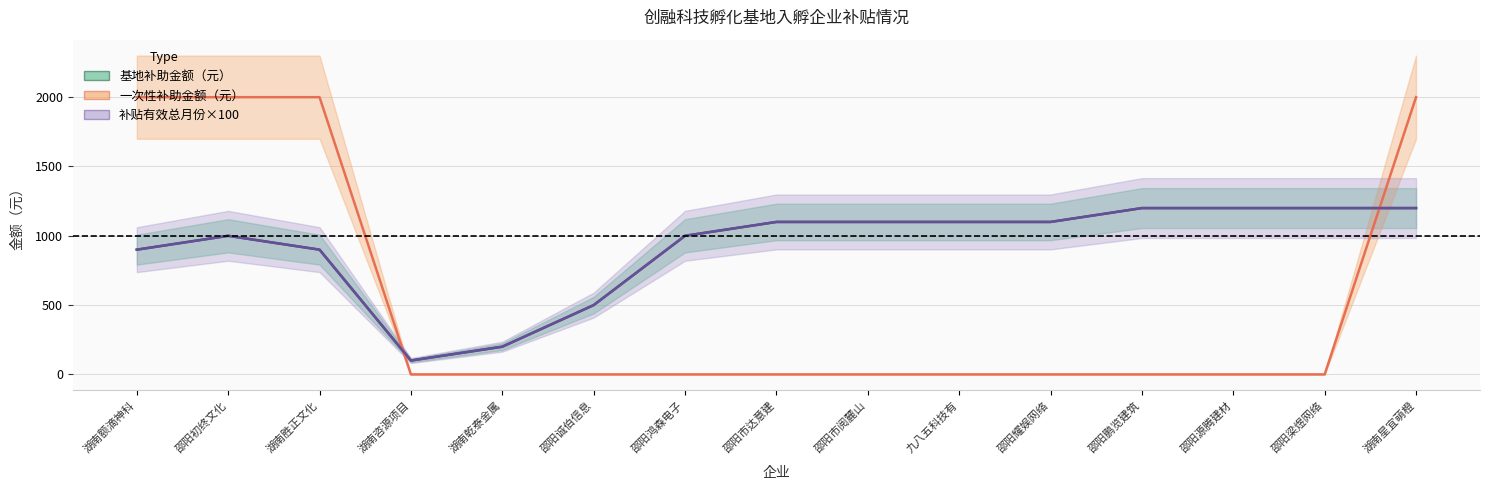

What is the average value of the 基地补助金额（元） series?

920